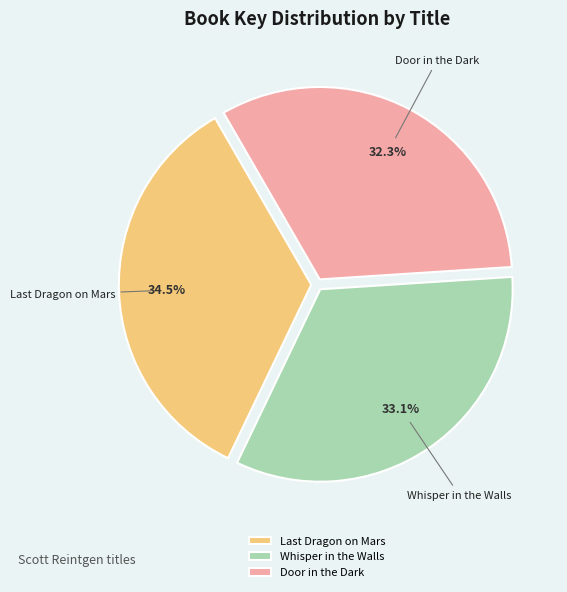

How many segments does this pie chart have?

3